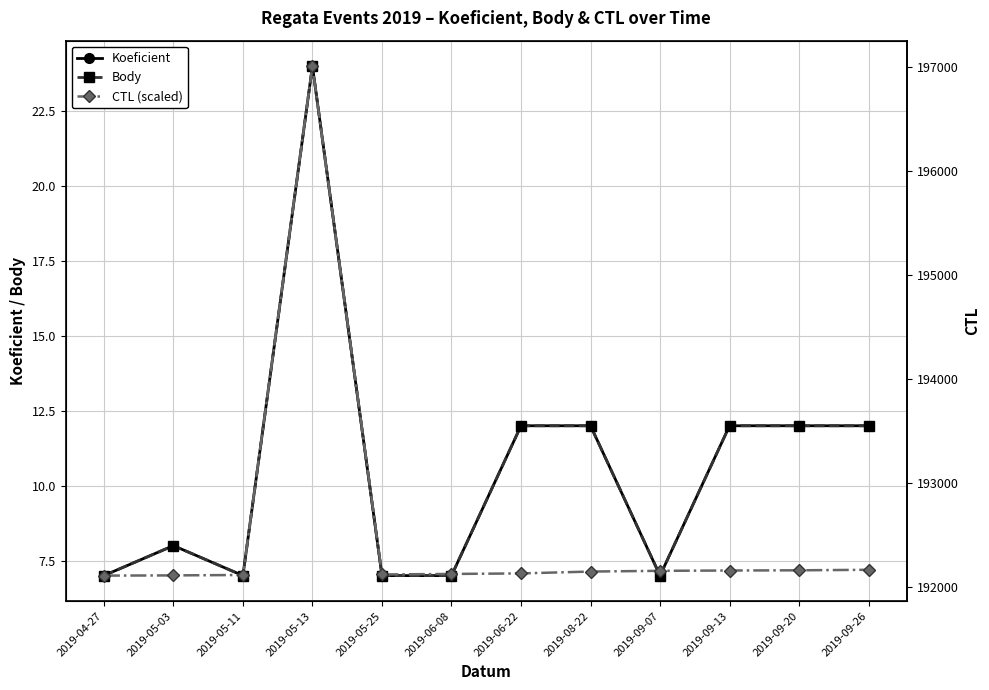

How many data points does each series have?

12